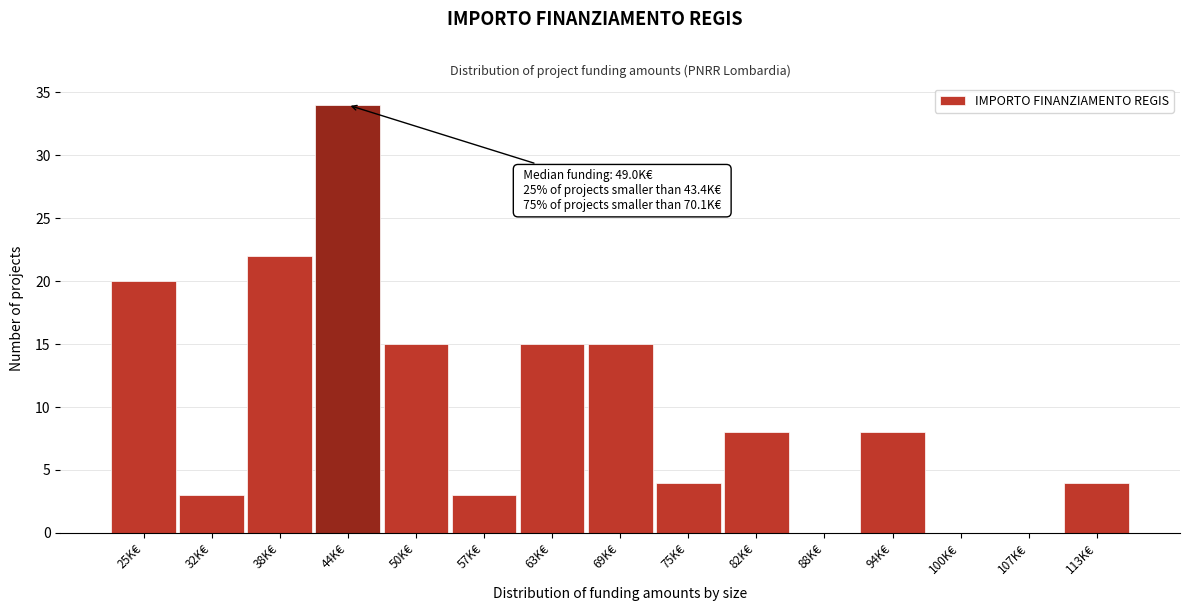

Reading left to right, what are all the values shown in this chart?

25K€=20	32K€=3	38K€=22	44K€=34	50K€=15	57K€=3	63K€=15	69K€=15	75K€=4	82K€=8	88K€=0	94K€=8	100K€=0	107K€=0	113K€=4